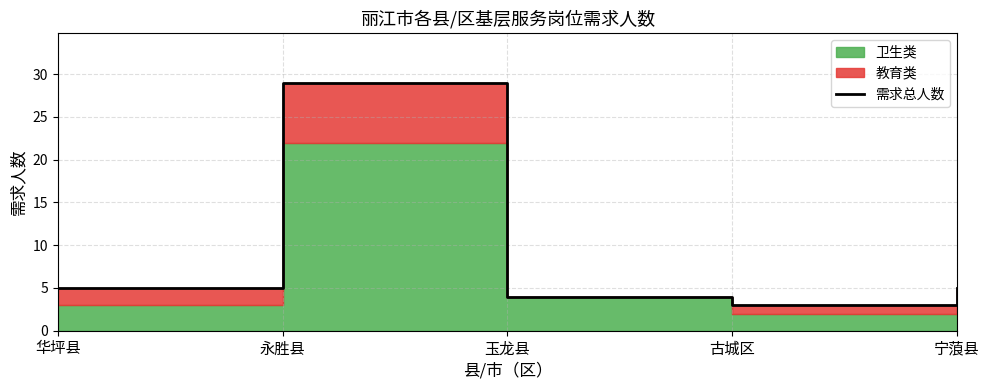

What value does the data have at 华坪县?

5